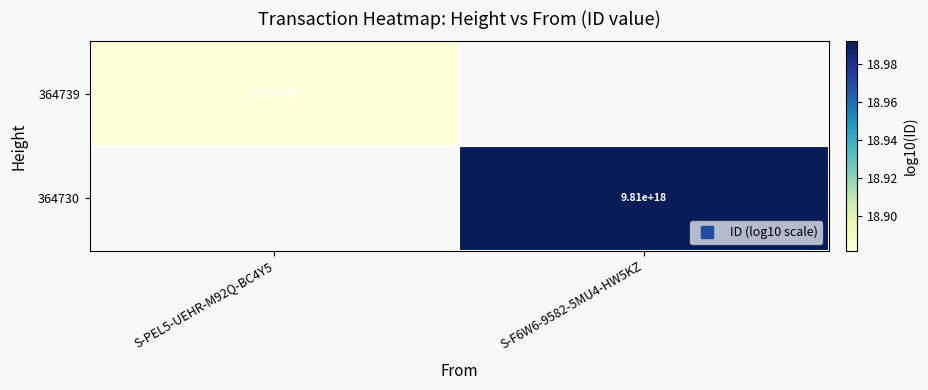

What is the smallest value displayed?

18.9